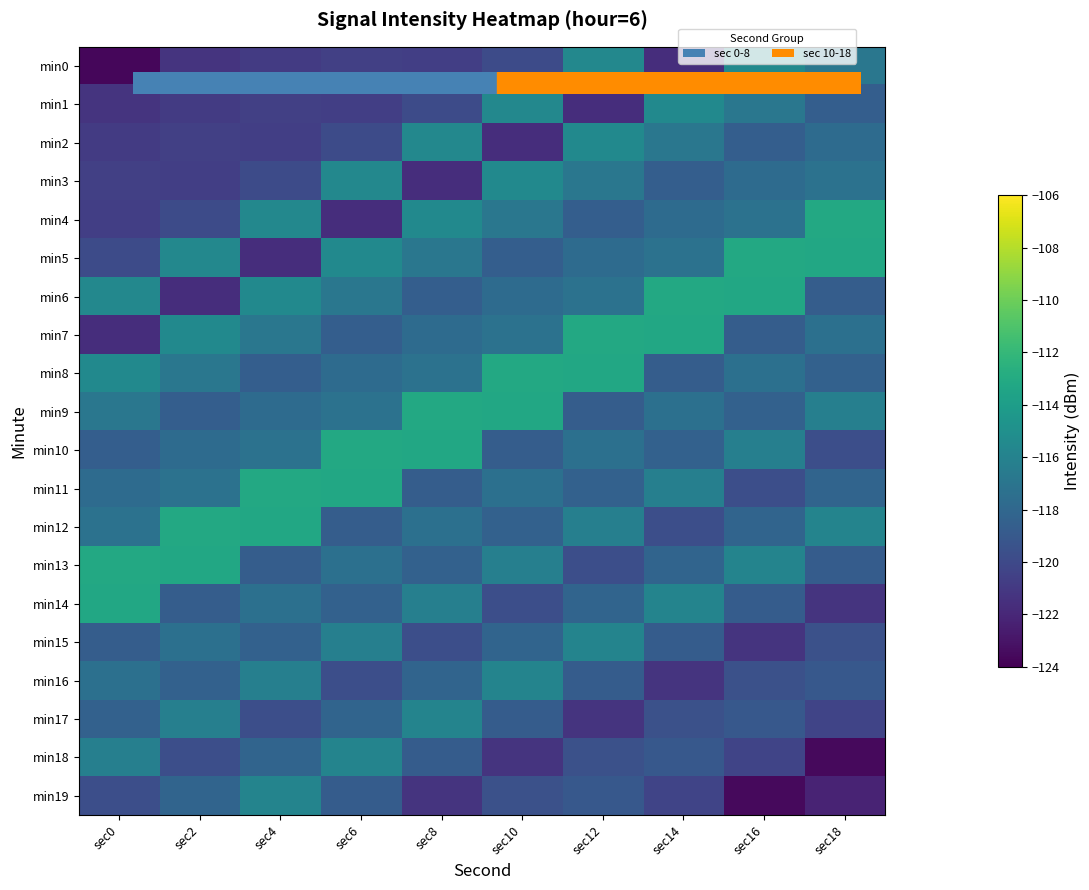

How many data points does each series have?

10